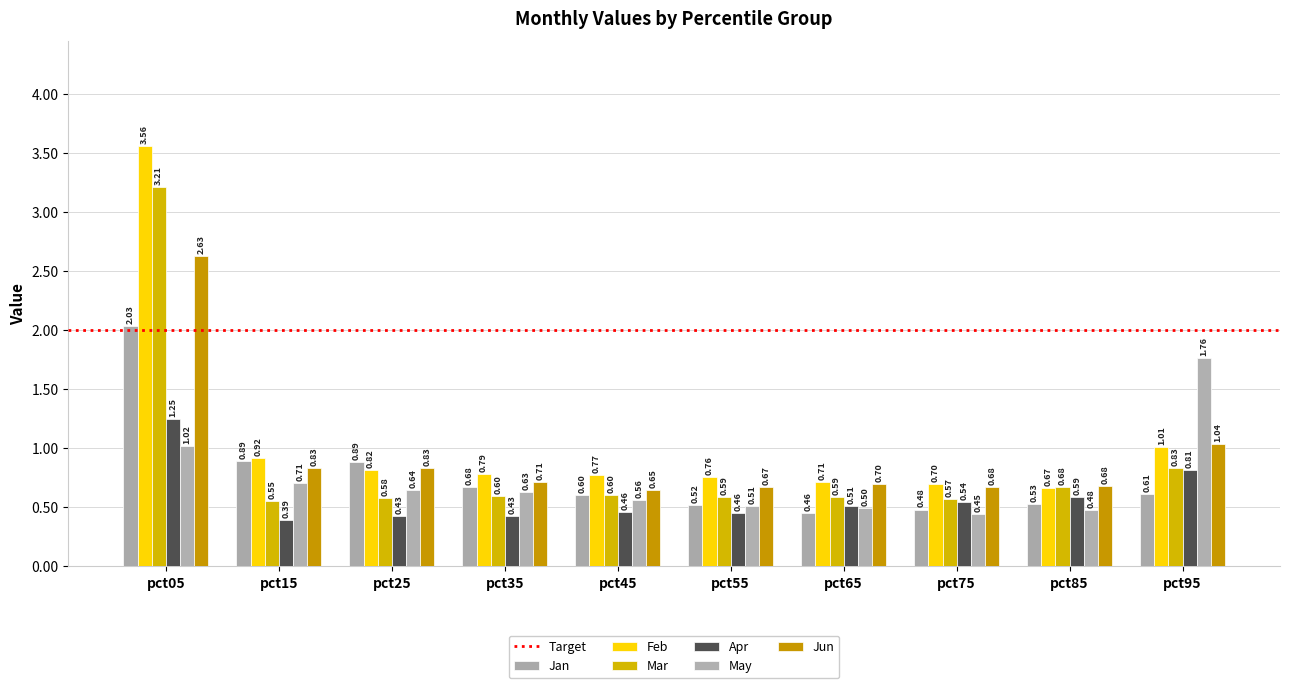

What is the sum of the Jan values at pct55 and pct45?

1.1